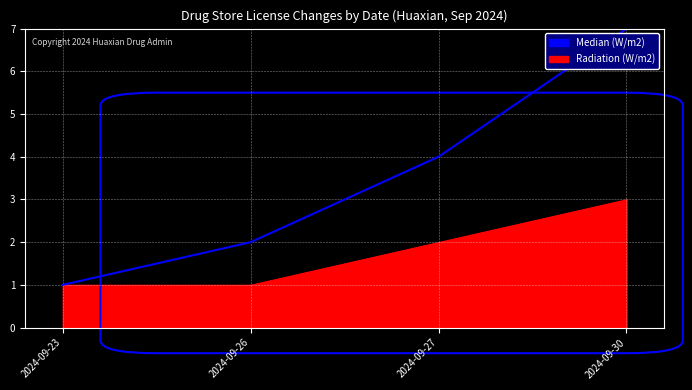

Rank the categories by value from lowest to highest.

2024-09-23, 2024-09-26, 2024-09-27, 2024-09-30